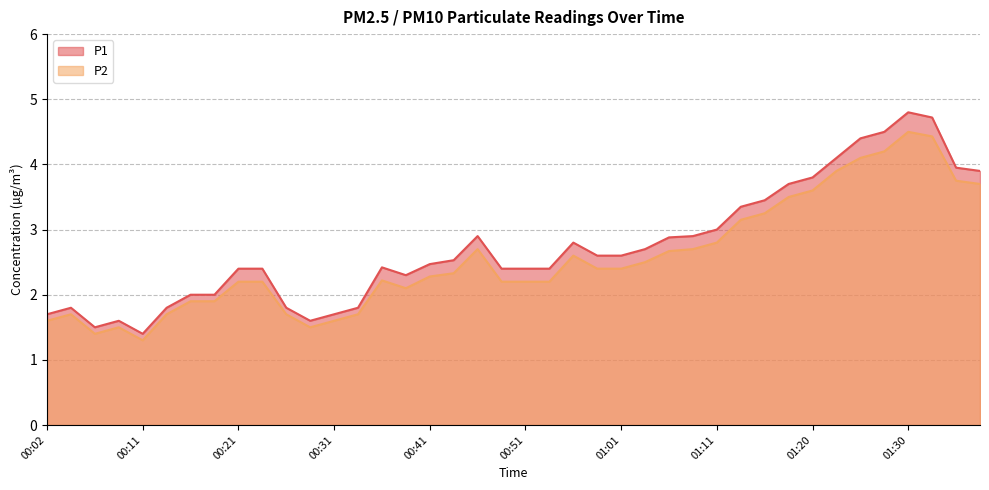

True or false: P2 has a value of 0.8 at 00:11.

False